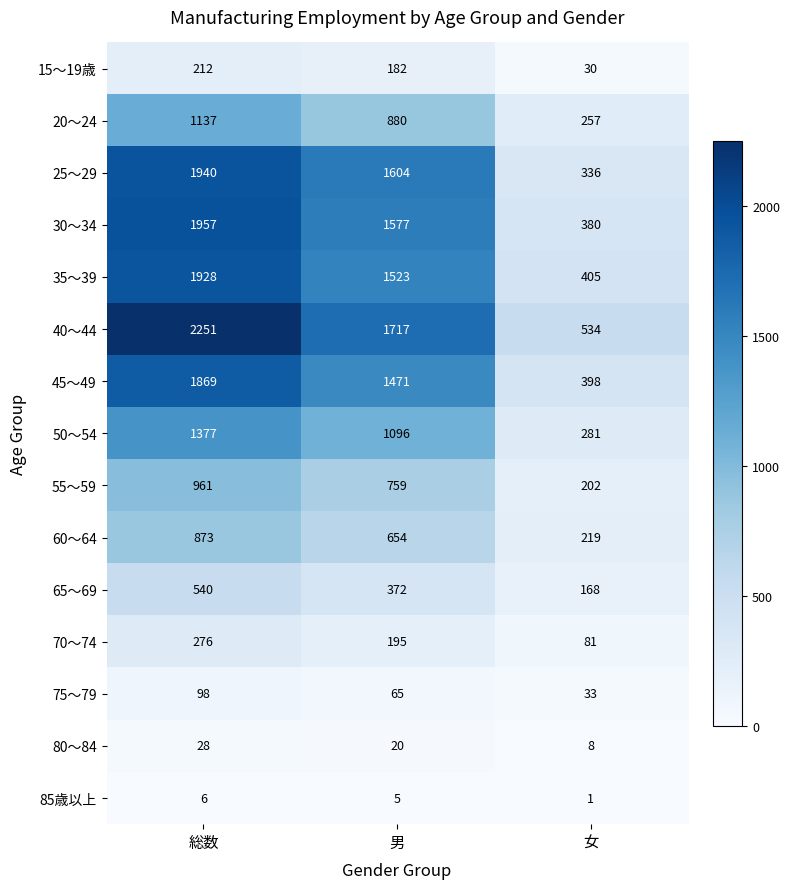

Between 総数 and 女, which series saw the biggest shift?

40～44